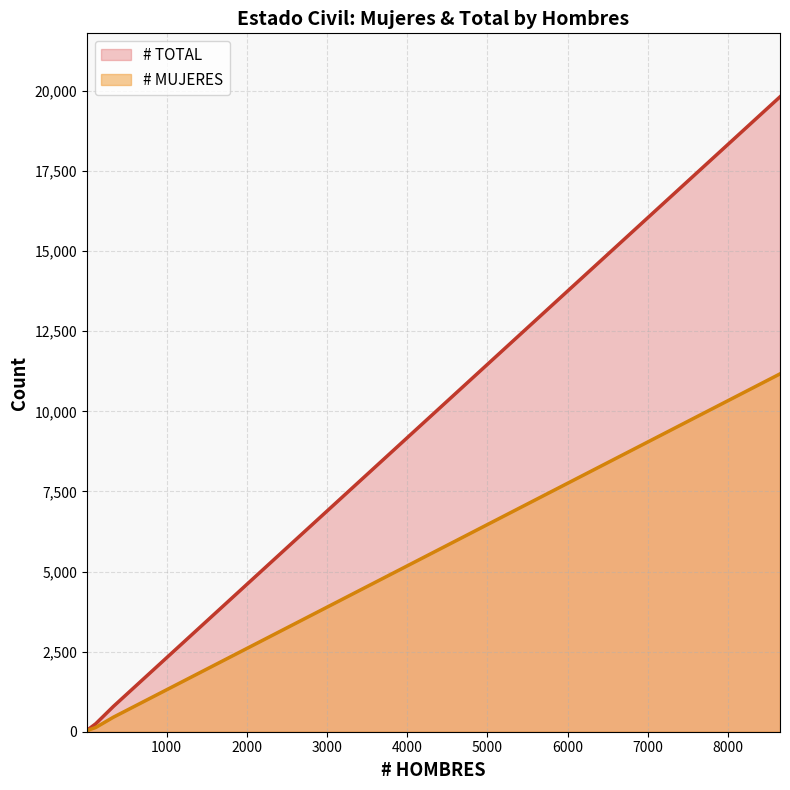

Where is the first local minimum for # TOTAL?

30